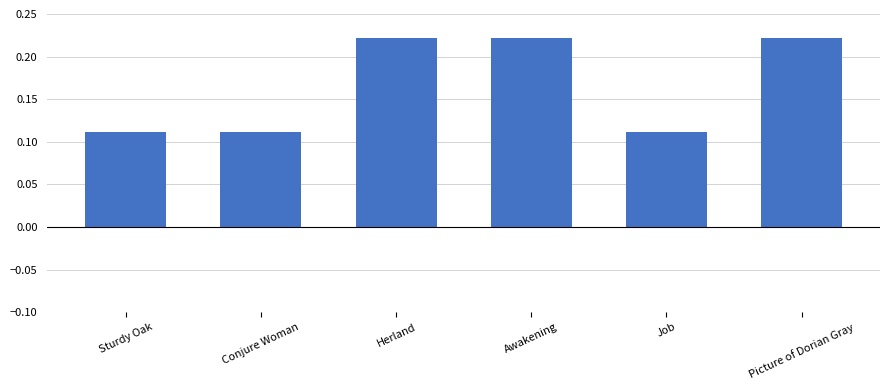

Between Picture of Dorian Gray and Job, which is larger?

Picture of Dorian Gray